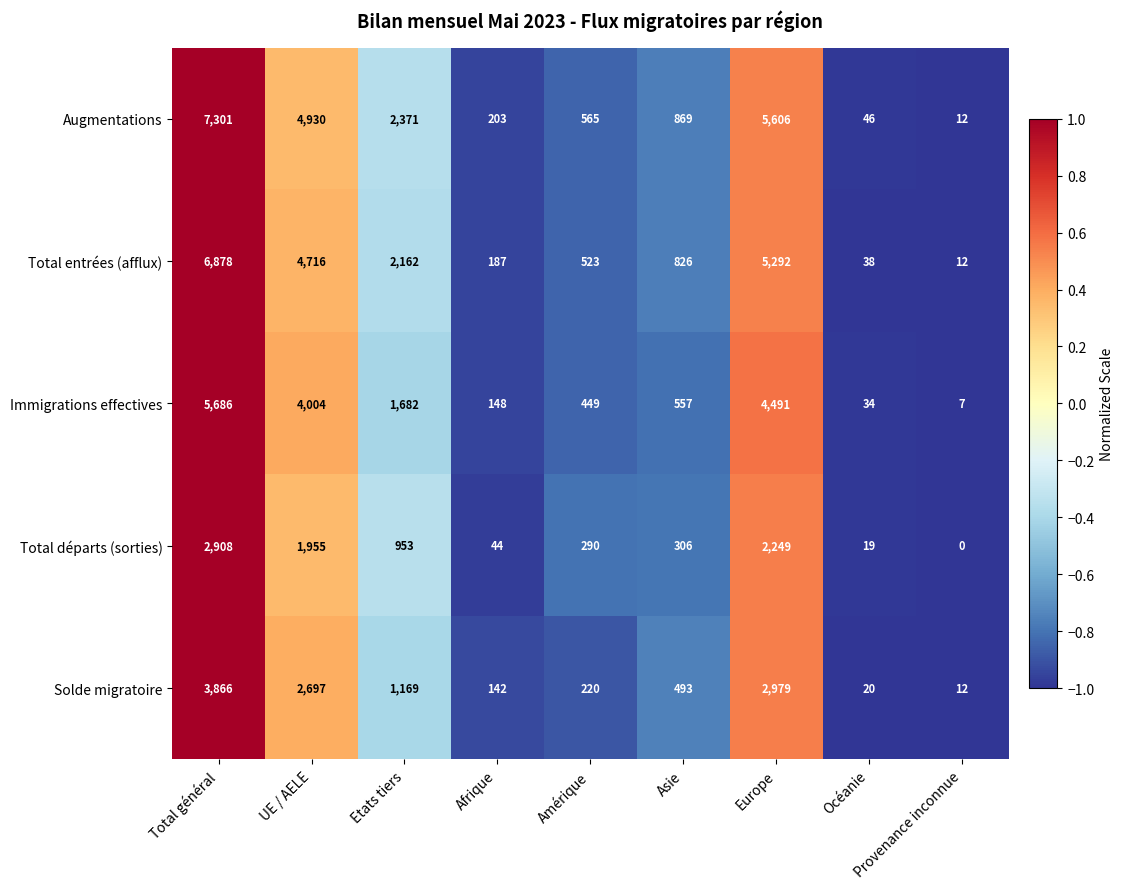

What is the maximum value for Immigrations effectives?

5686